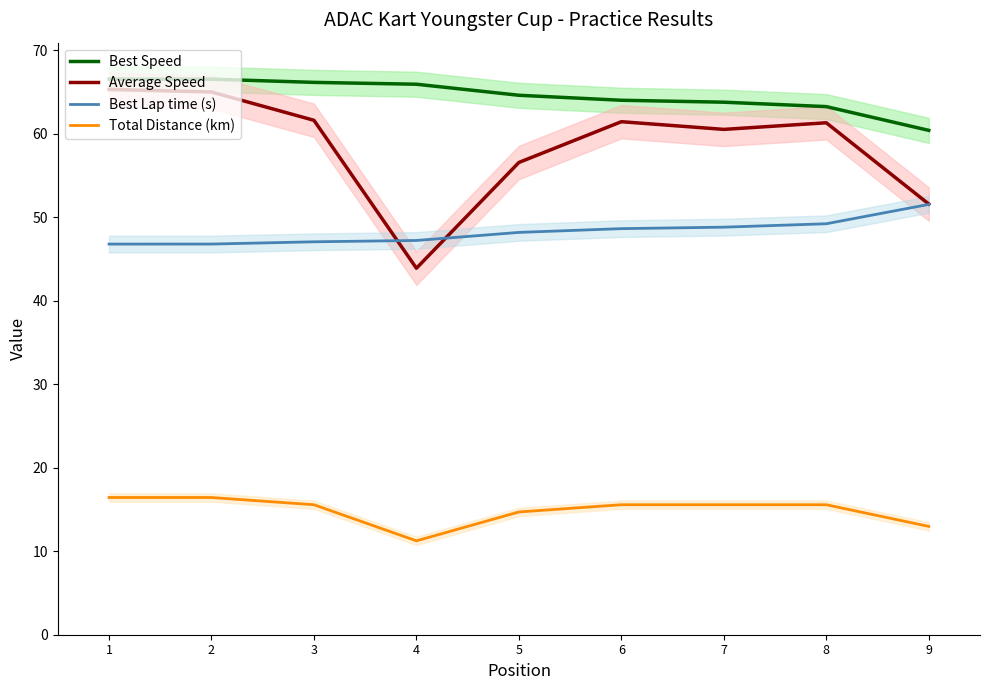

What is the difference between the highest and lowest values at 1?

50.1